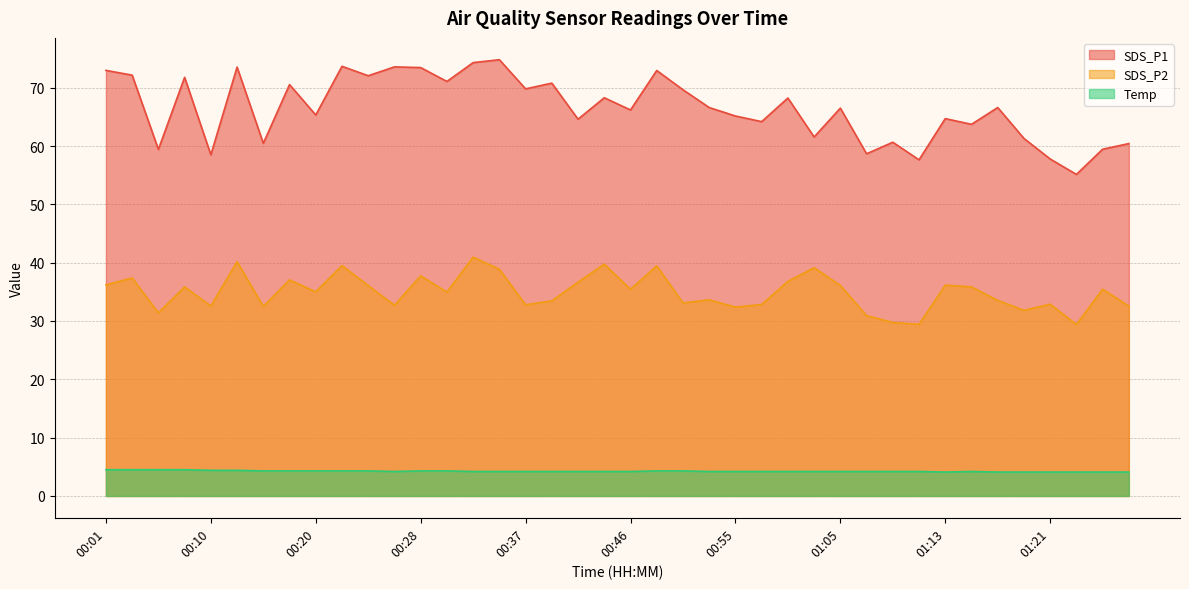

Is the value of Temp at 01:17 greater than the value of SDS_P2 at 00:40?

No